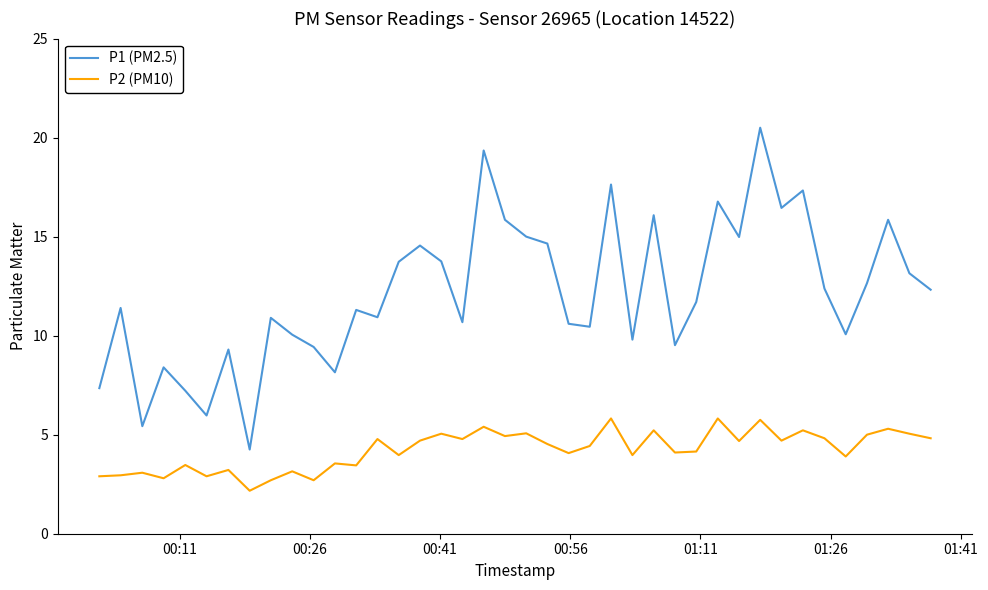

What is the sum of all P1 (PM2.5) values?

485.9